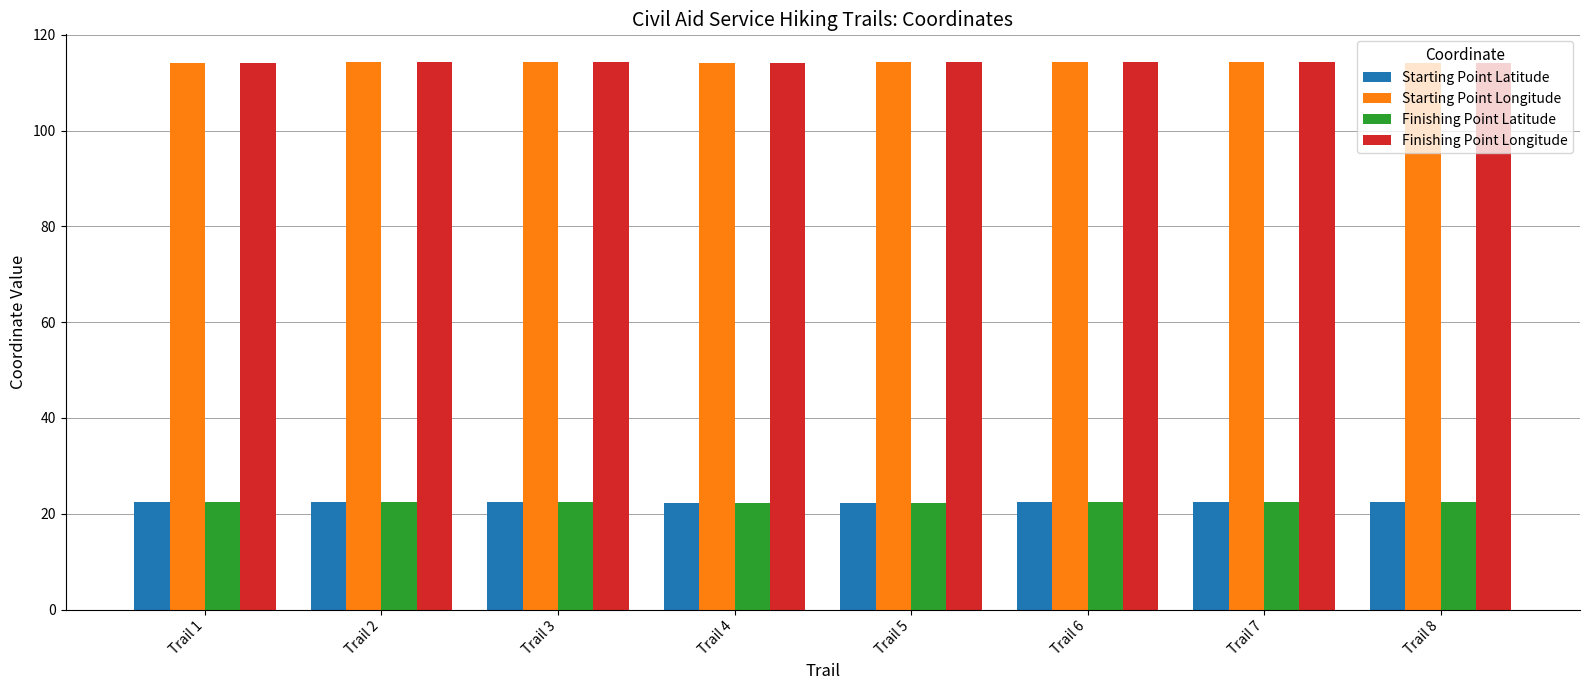

What is the average value of the Starting Point Latitude series?

22.4